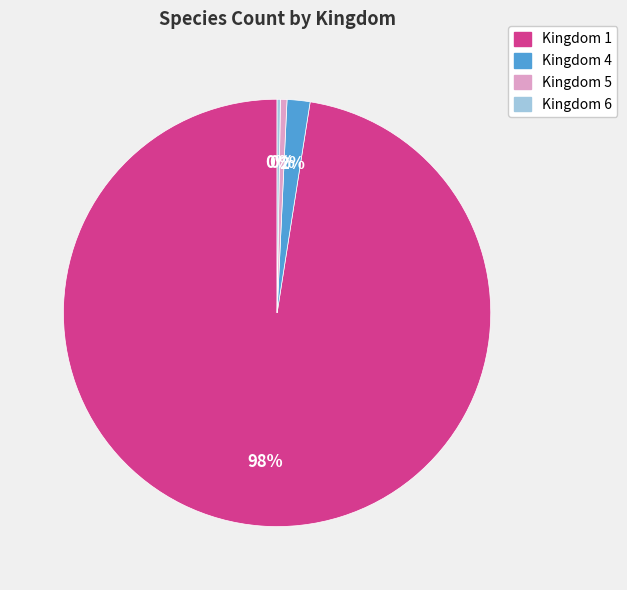

Which category accounts for the majority?

Kingdom 1